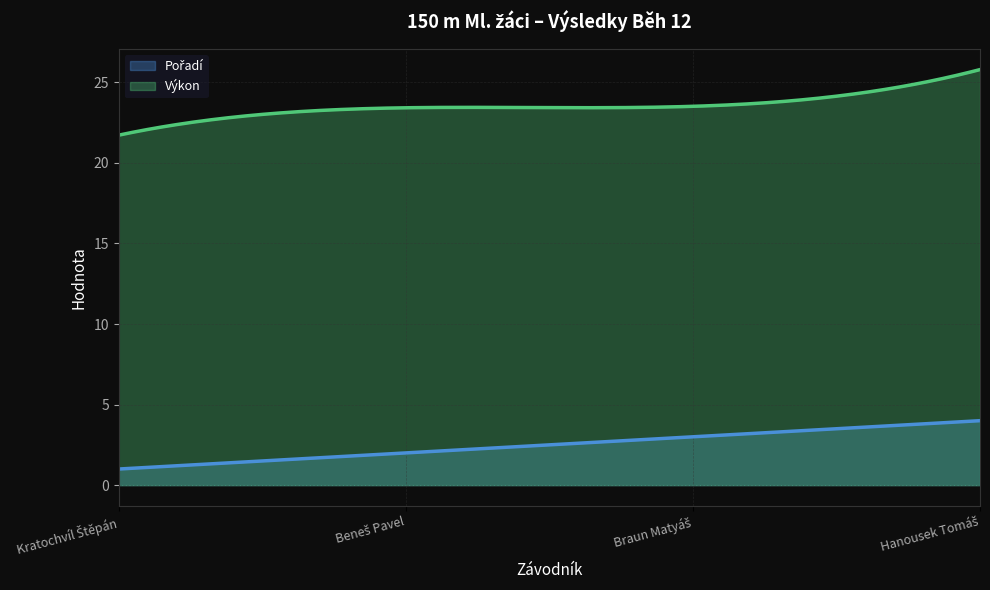

At how many categories does at least one series exceed 17?

300